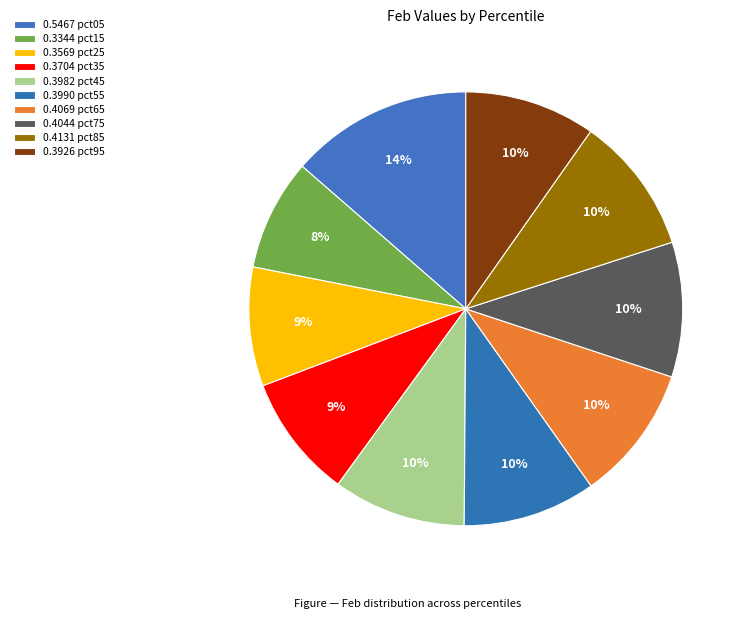

Rank the categories by value from lowest to highest.

pct15, pct25, pct35, pct95, pct45, pct55, pct75, pct65, pct85, pct05